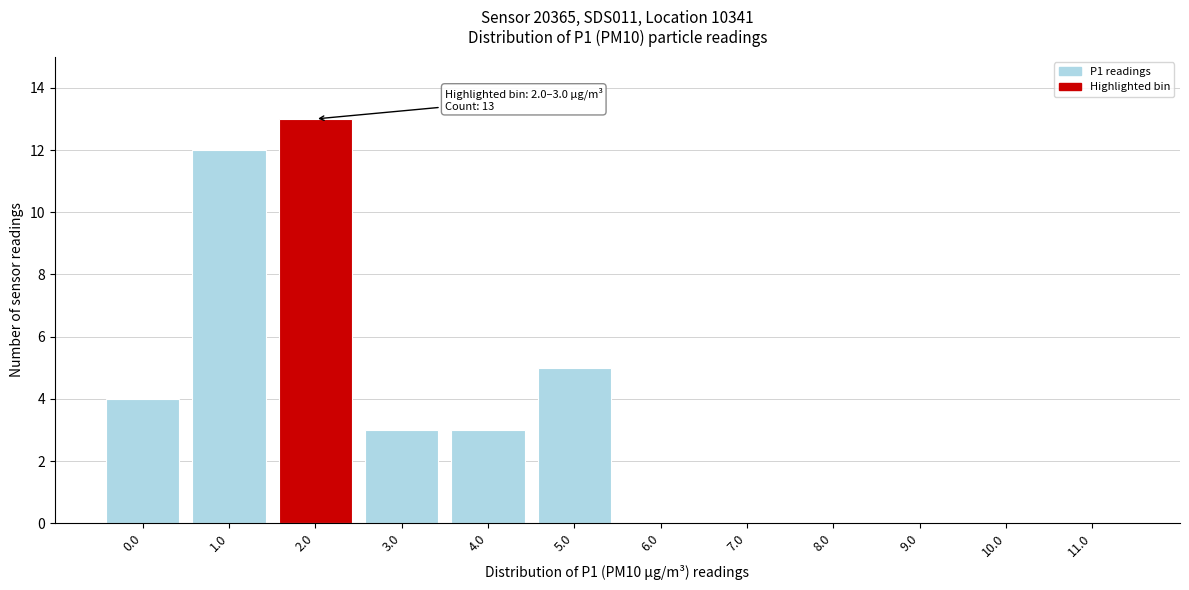

Reading left to right, what are all the values shown in this chart?

0.0=4	1.0=12	2.0=13	3.0=3	4.0=3	5.0=5	6.0=0	7.0=0	8.0=0	9.0=0	10.0=0	11.0=0